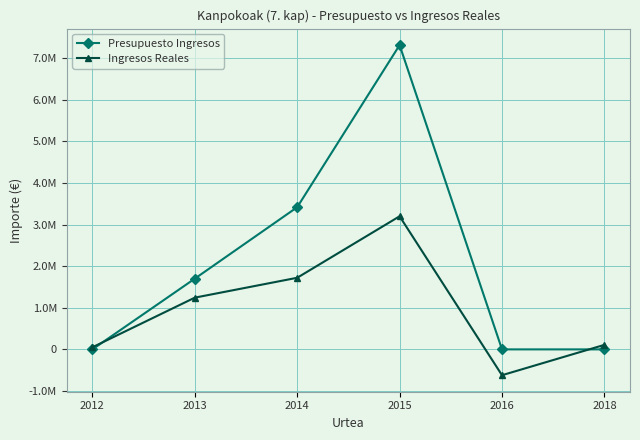

True or false: Presupuesto Ingresos and Ingresos Reales cross at least once.

True